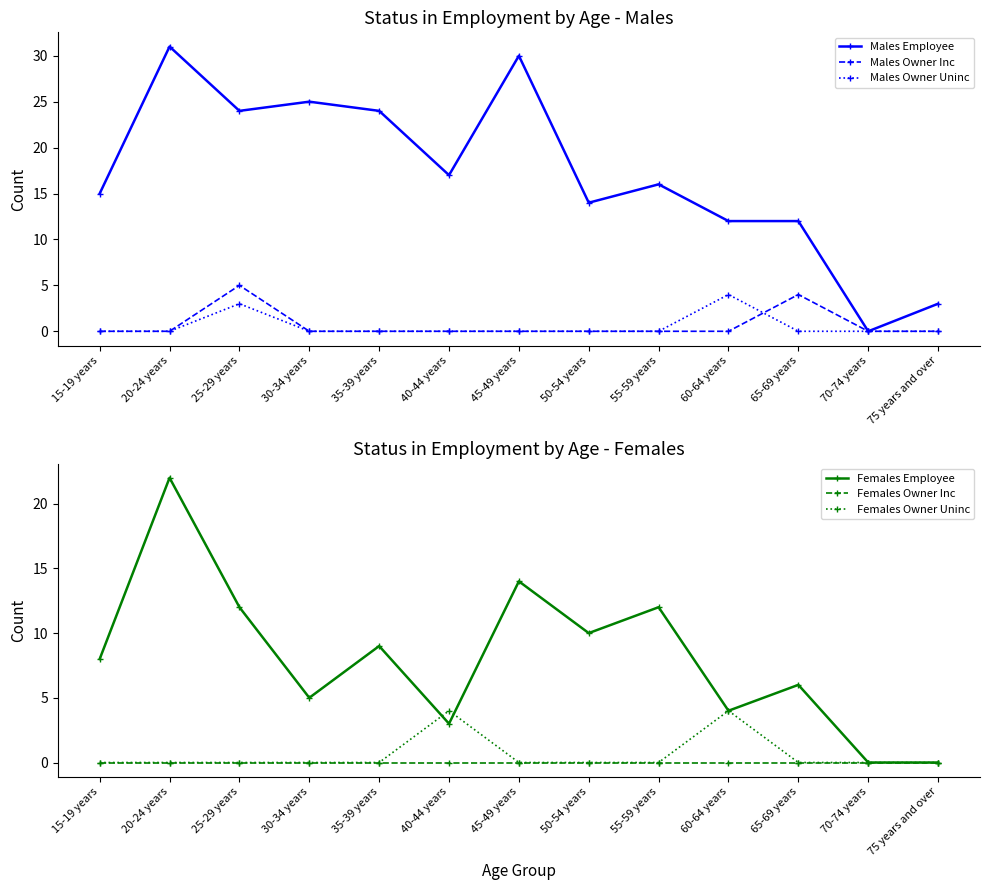

True or false: Females Owner Uninc has a value of -2 at 65-69 years.

False